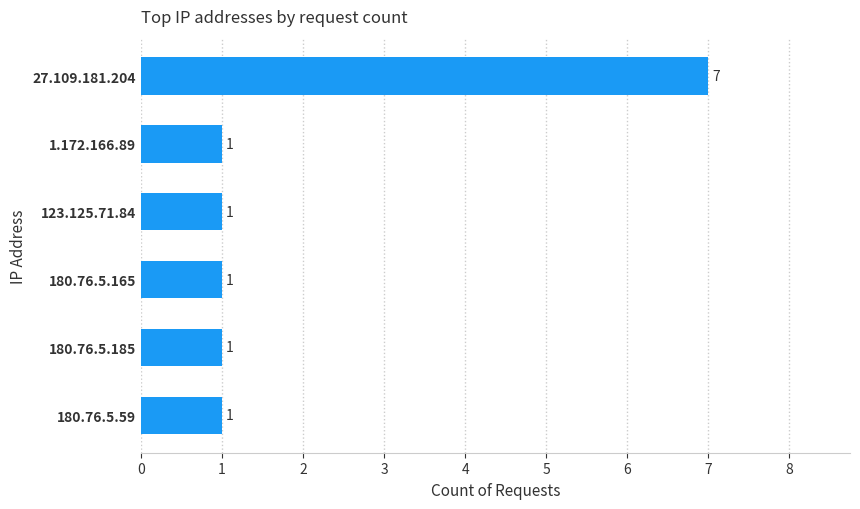

How many series are shown in this chart?

1